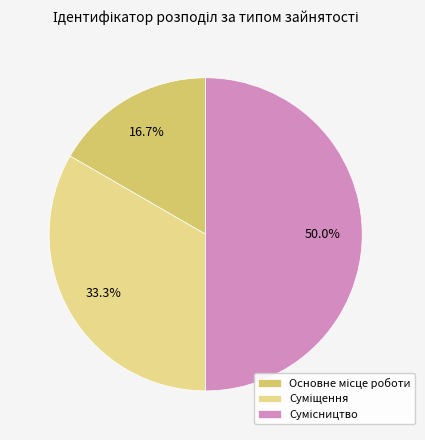

What portion of the pie excludes Сумісництво?

50.0%